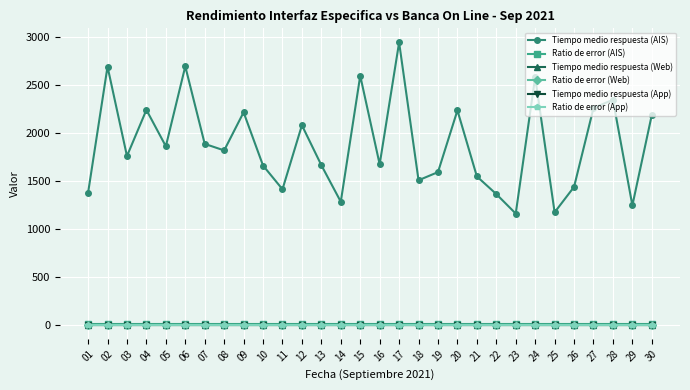

Is this an area chart (filled region under the line)?

No